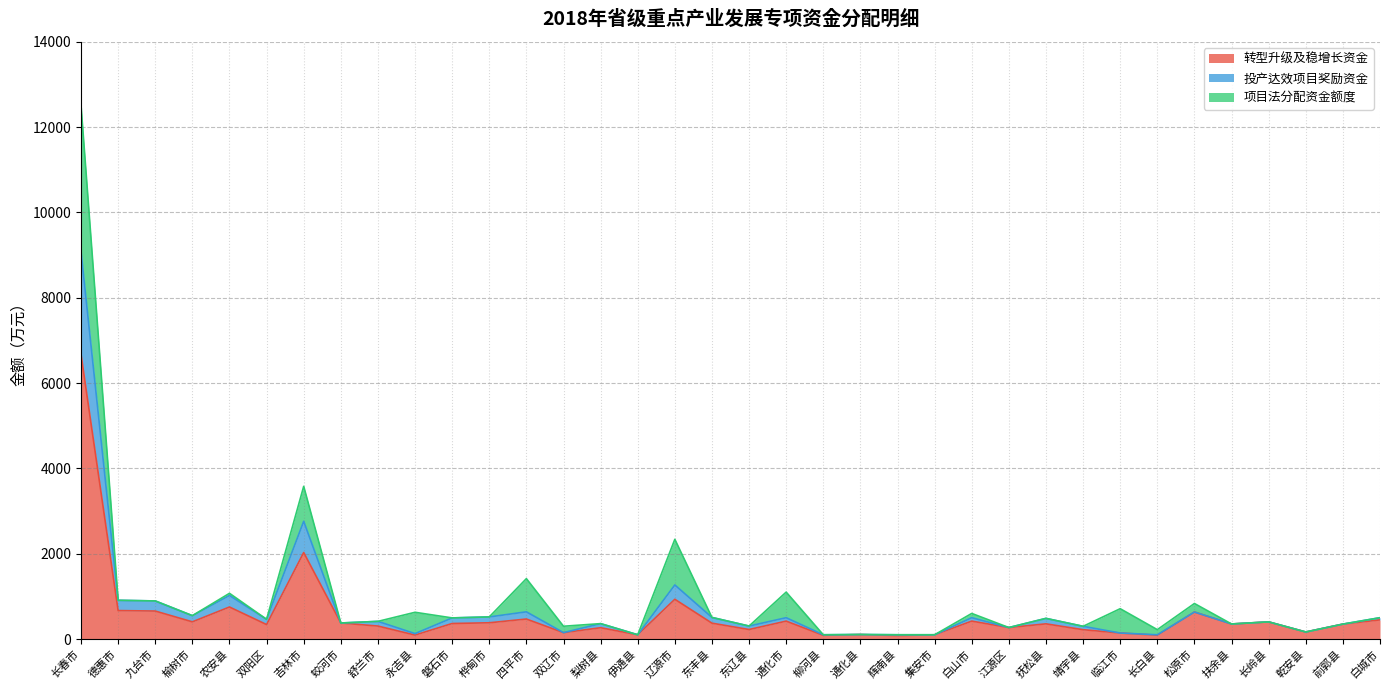

At which category does 投产达效项目奖励资金 reach its first local valley?

榆树市